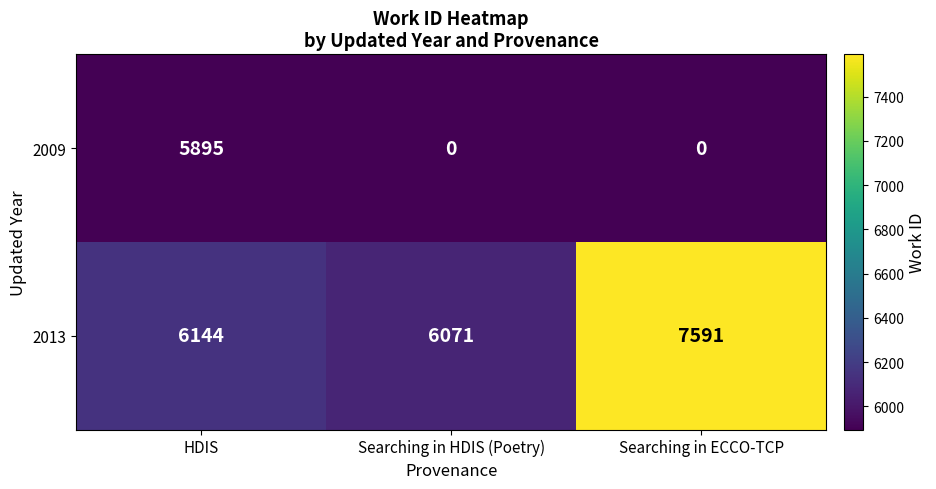

At which category is the sum across all series the highest?

HDIS